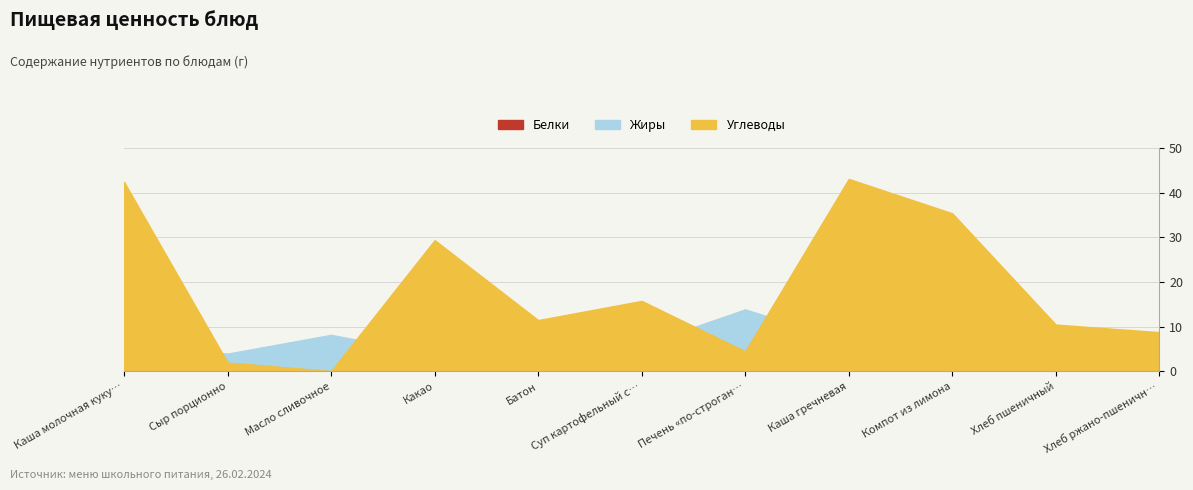

What is the difference between the maximum and minimum values in the Углеводы series?

43.0